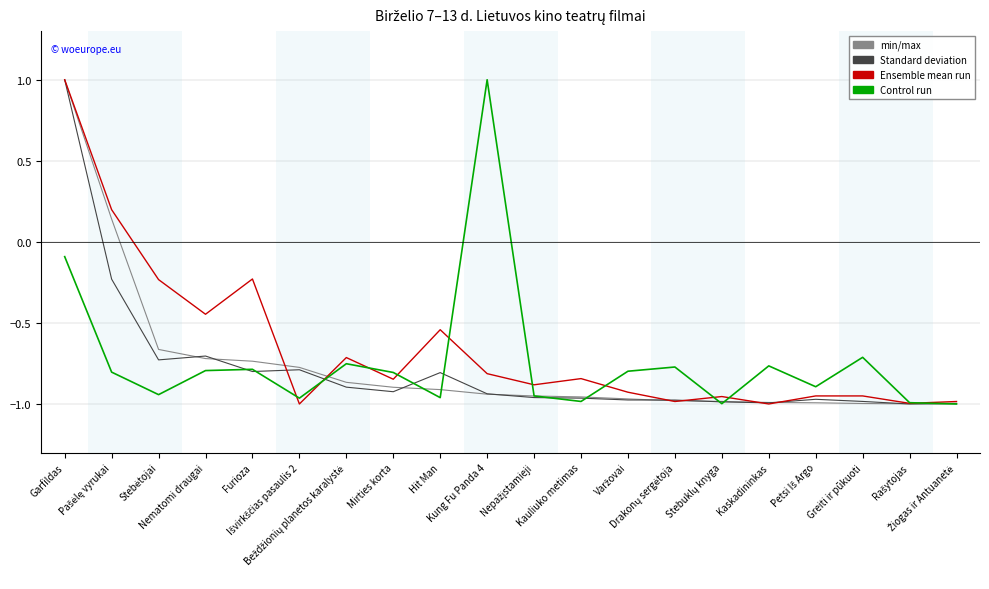

What is the maximum value shown in the chart?

1.0